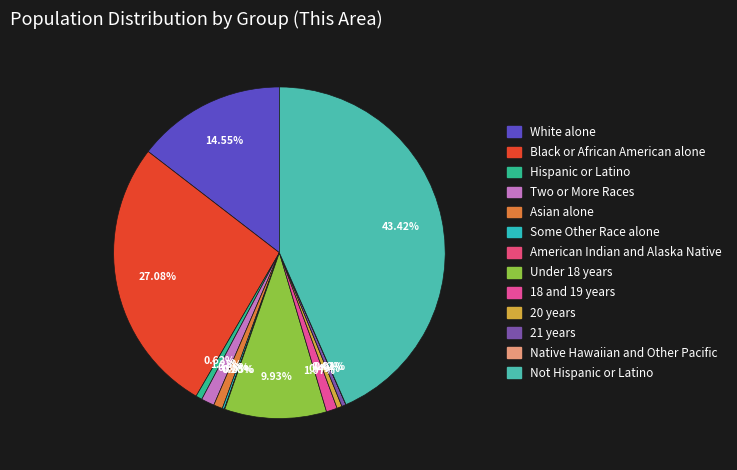

Rank the categories by value from highest to lowest.

Not Hispanic or Latino, Black or African American alone, White alone, Under 18 years, Two or More Races, 18 and 19 years, Asian alone, Hispanic or Latino, 20 years, 21 years, Some Other Race alone, American Indian and Alaska Native, Native Hawaiian and Other Pacific